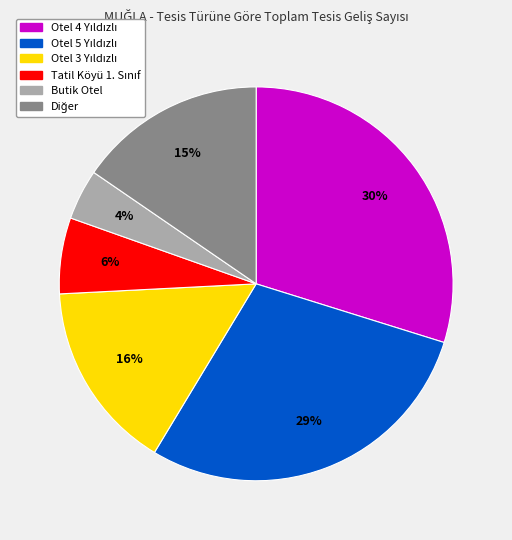

Does any single category account for the majority?

No